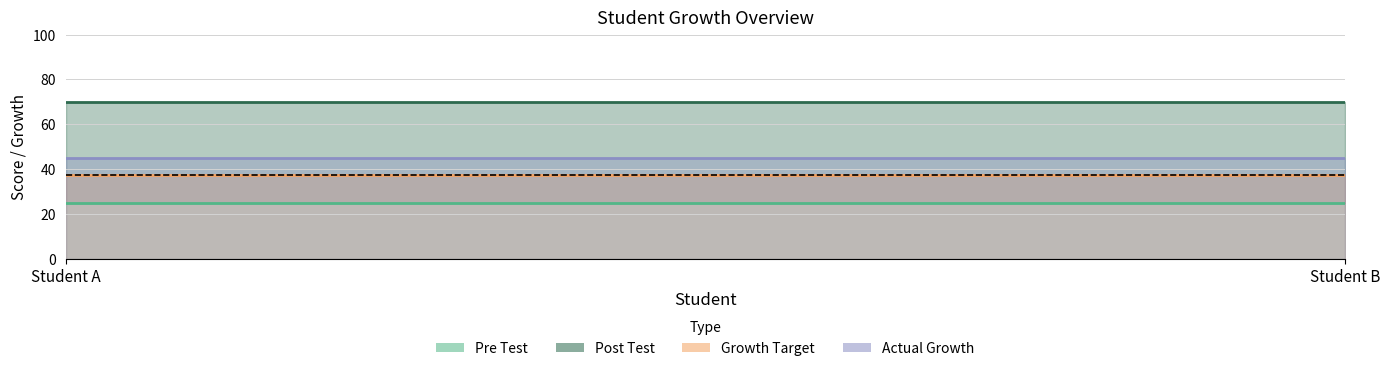

Which category has the highest value in the Growth Target series?

Student A